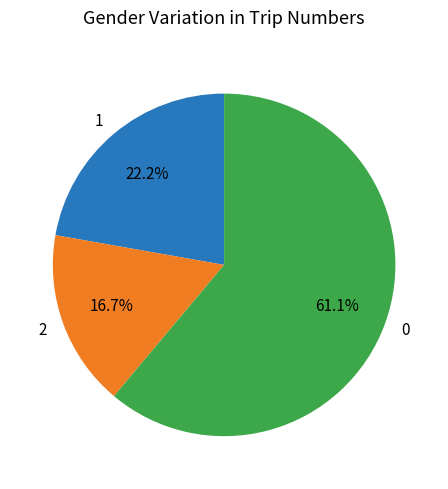

Approximately how many times larger is the value at 2 compared to 1?

0.8